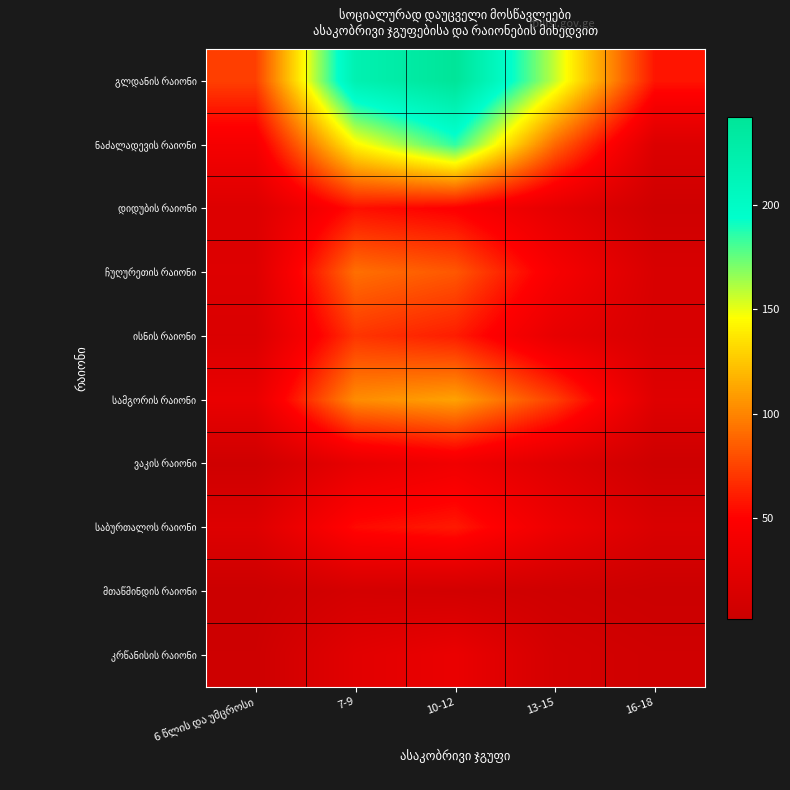

What is the spread (max minus min) of values at 13-15?

152